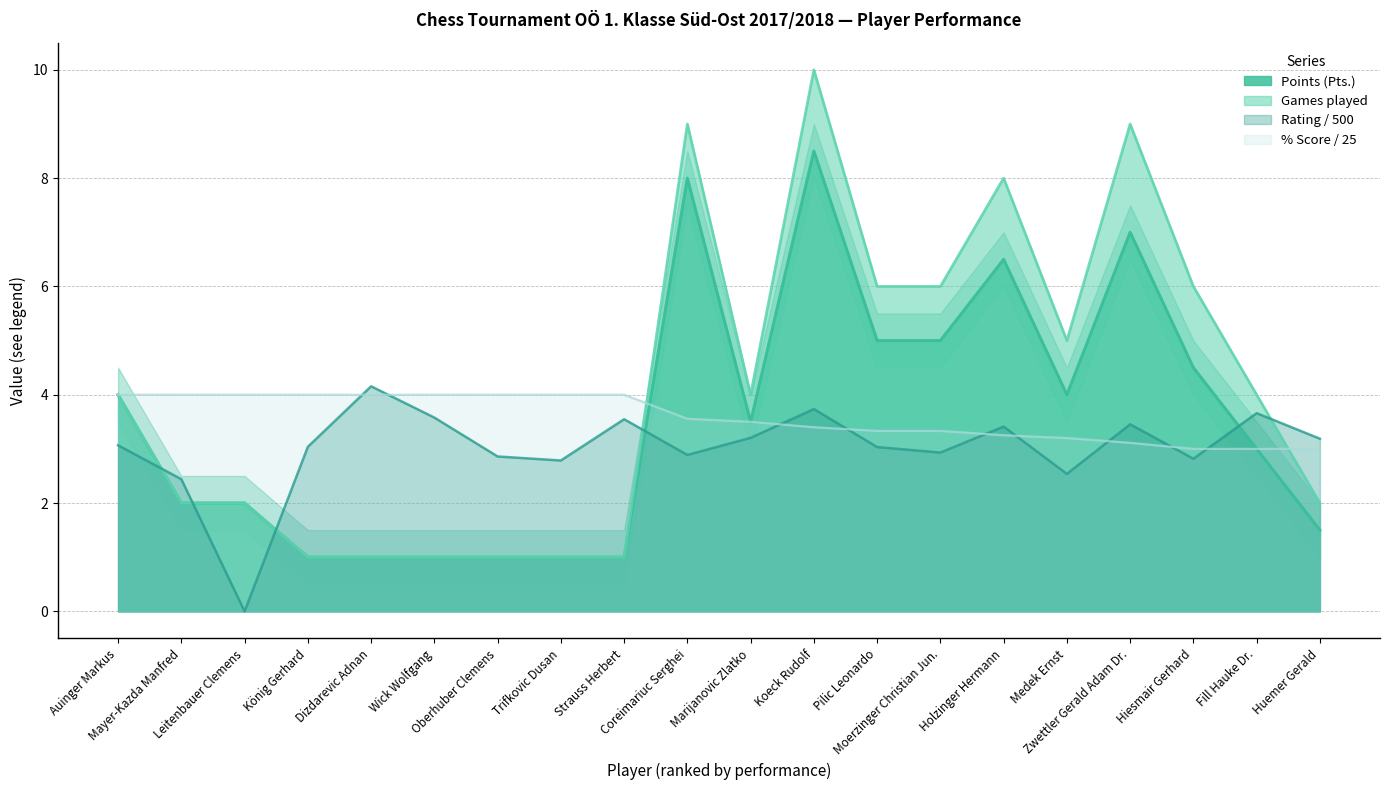

Between Trifkovic Dusan and Pilic Leonardo, which series saw the biggest shift?

Games